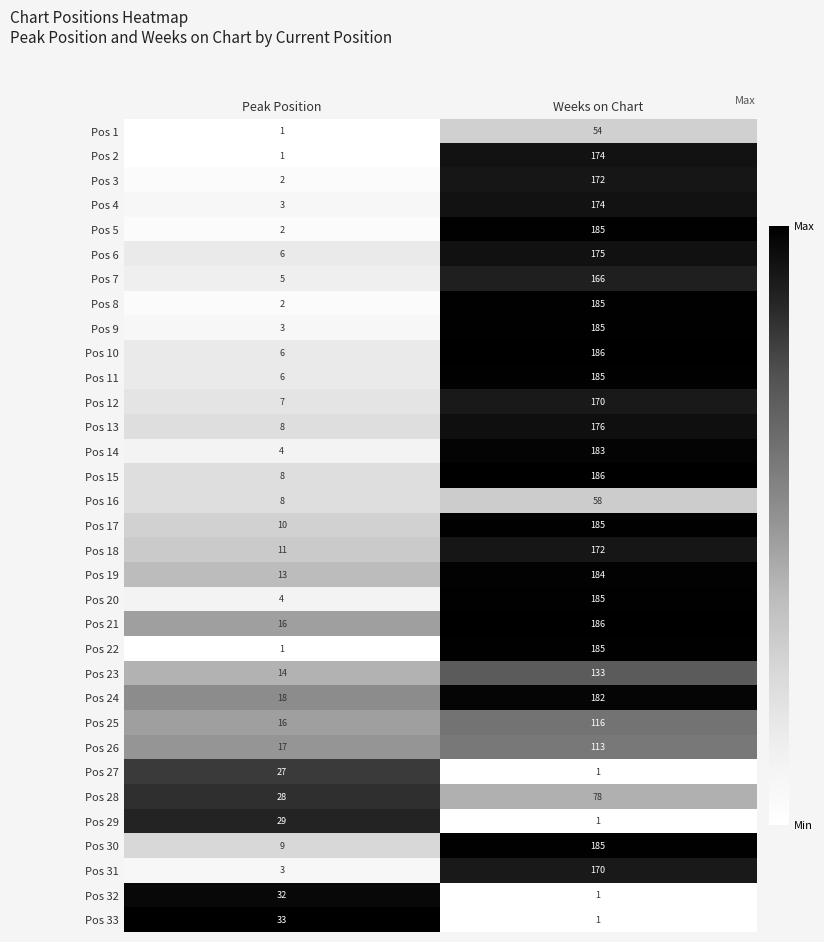

How many data points does each series have?

2